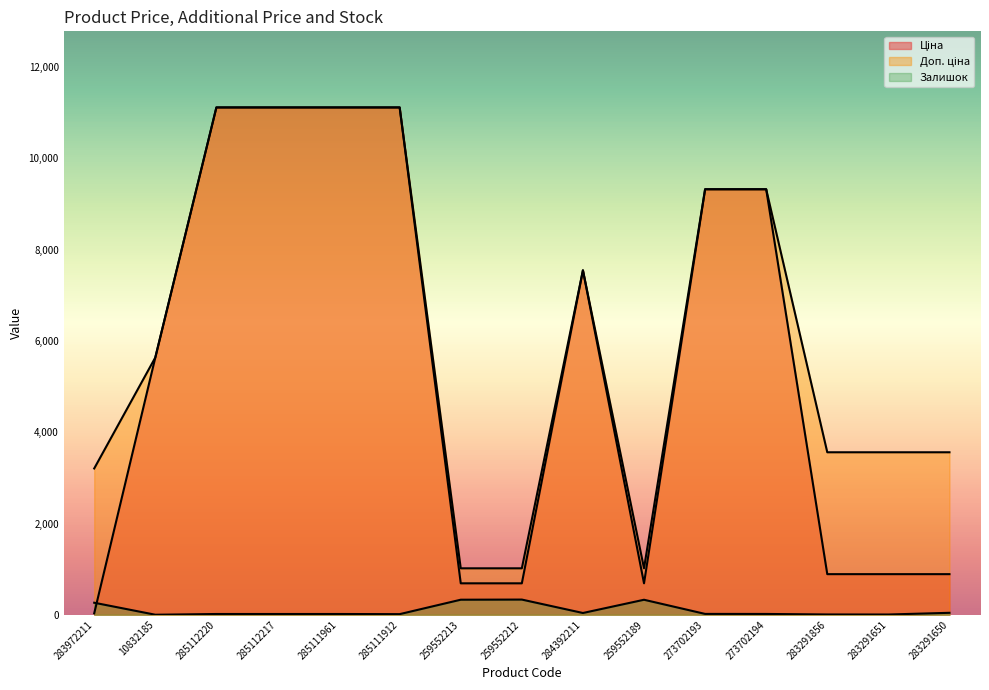

True or false: Залишок has a value of 17.0 at 285112217.

True